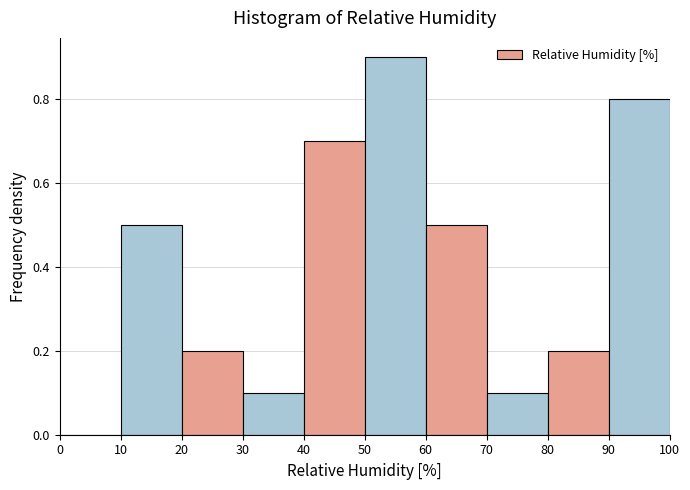

How tall is the bar that spans 50 to 60 on the x-axis? The values are not printed on the chart, so give them approximately, as read against the axis.

0.9